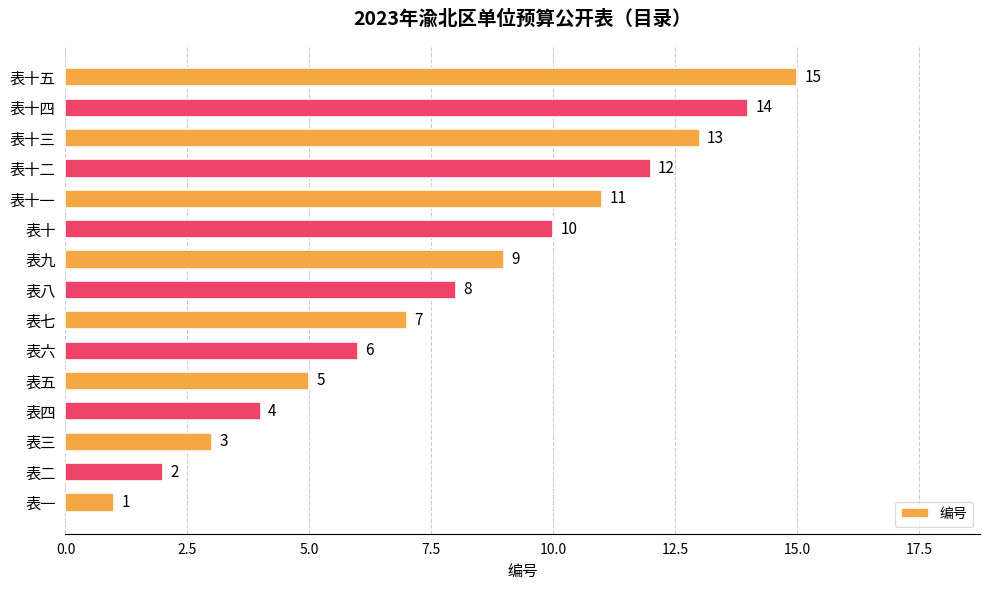

At which label is the value closest to 8?

表八